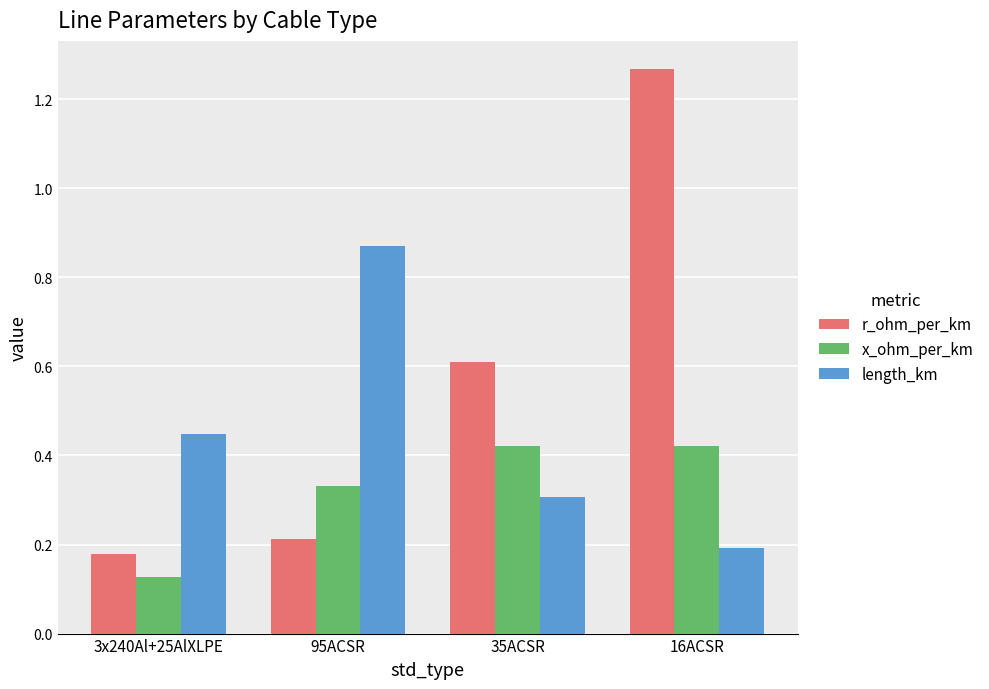

At which label is r_ohm_per_km closest to 0?

3x240Al+25AlXLPE